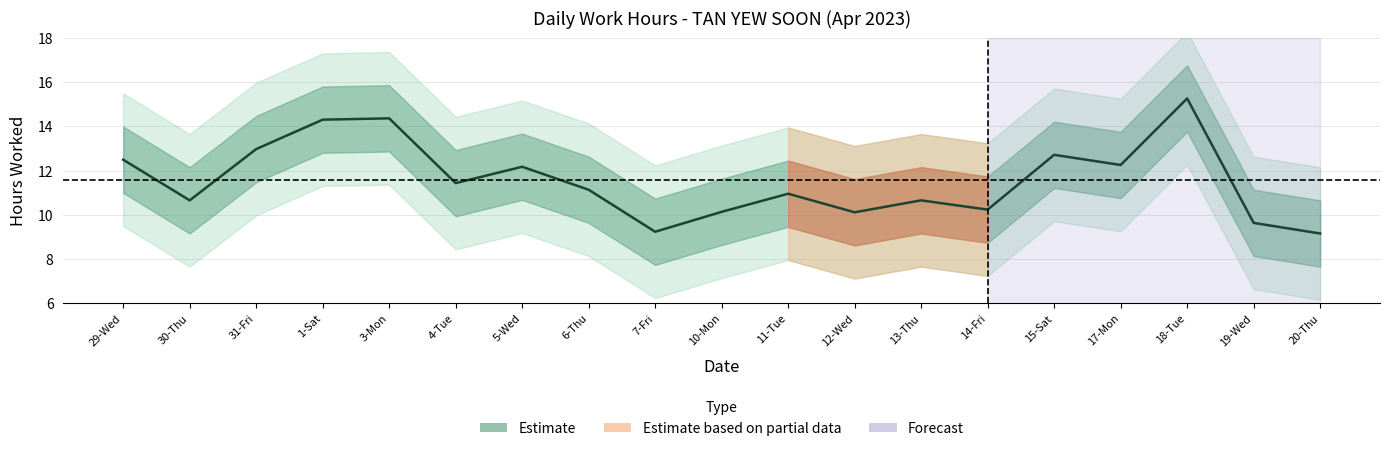

Approximately how many times larger is the value at 30-Thu compared to 6-Thu?

1.0